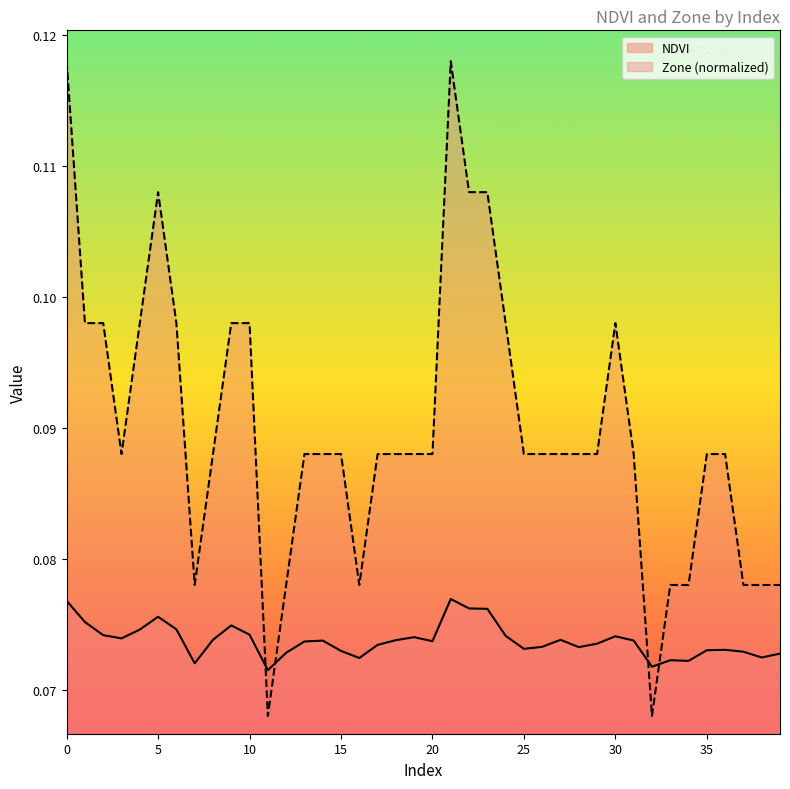

After their last crossing, which series has the higher values: Zone or NDVI?

Zone